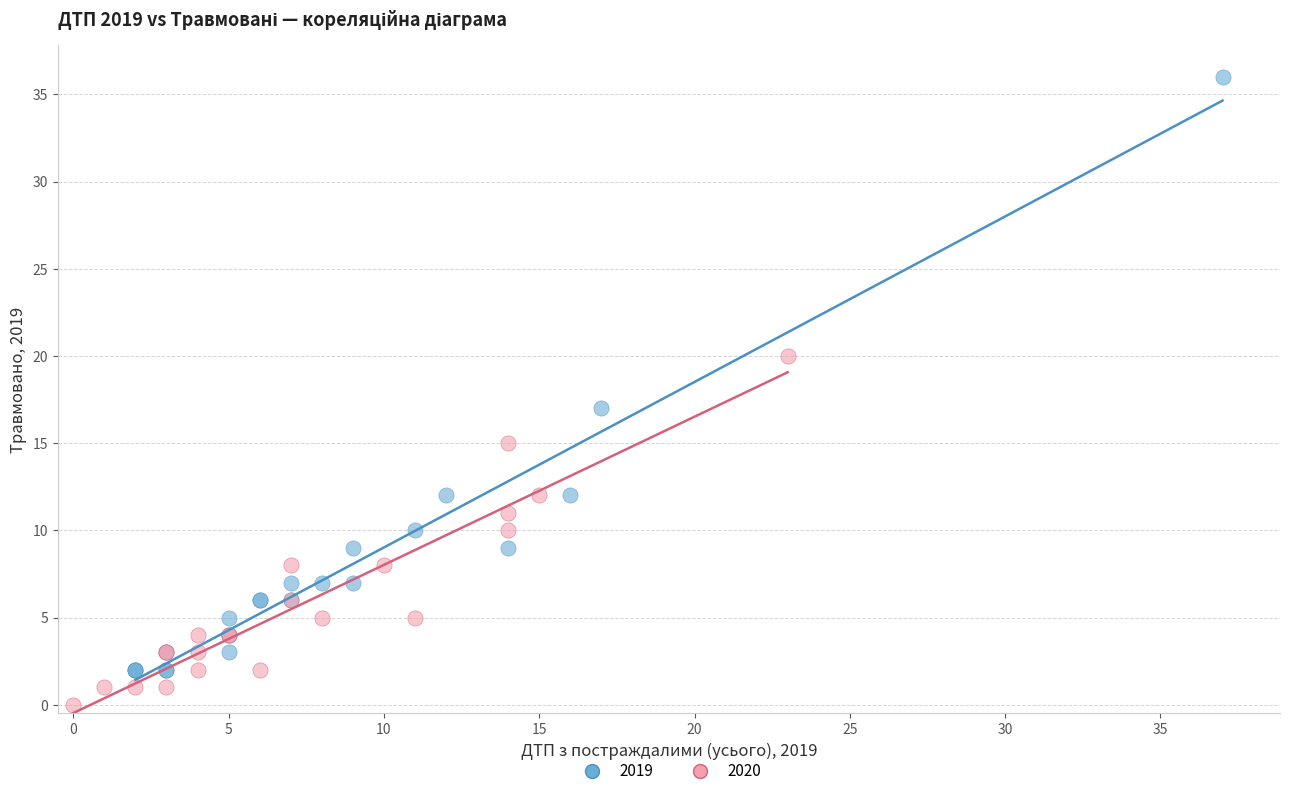

Which series reaches the minimum Y coordinate?

2020